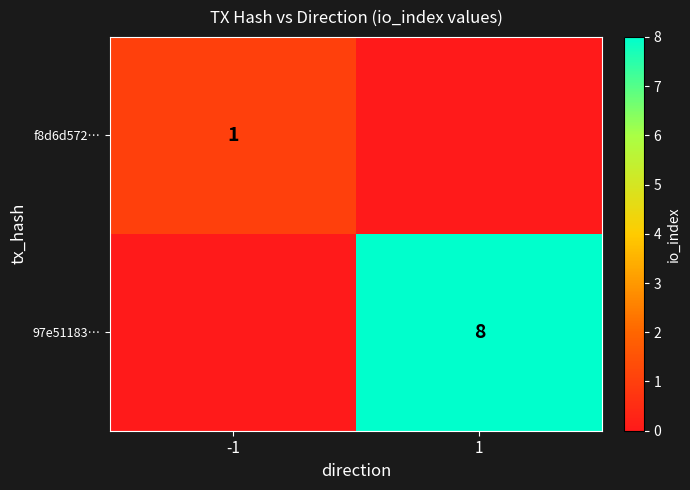

True or false: f8d6d572… has a value of 2 at -1.

False